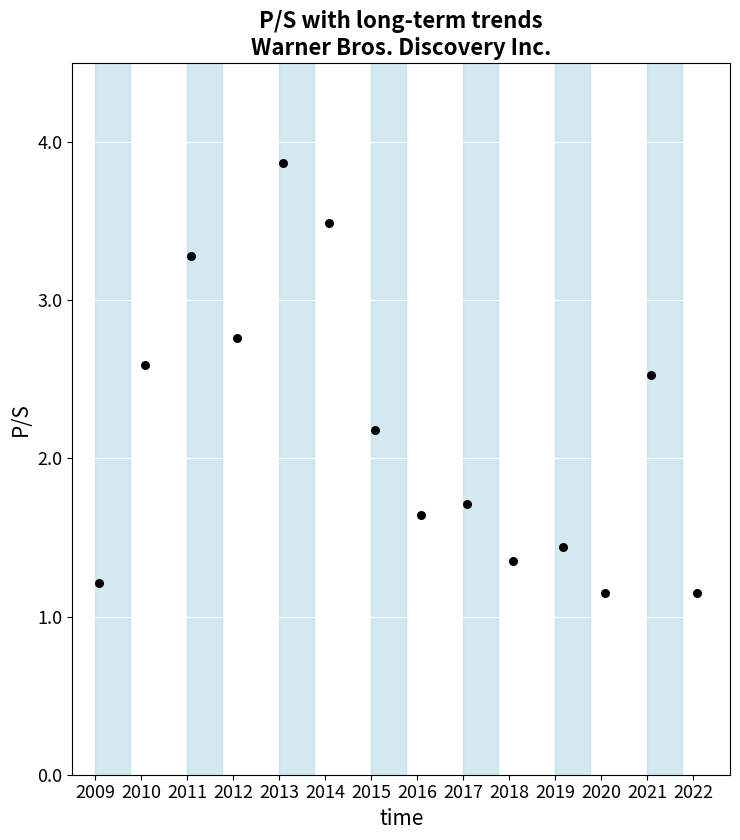

What Y value in the scatter plot is closest to 2?

2.2